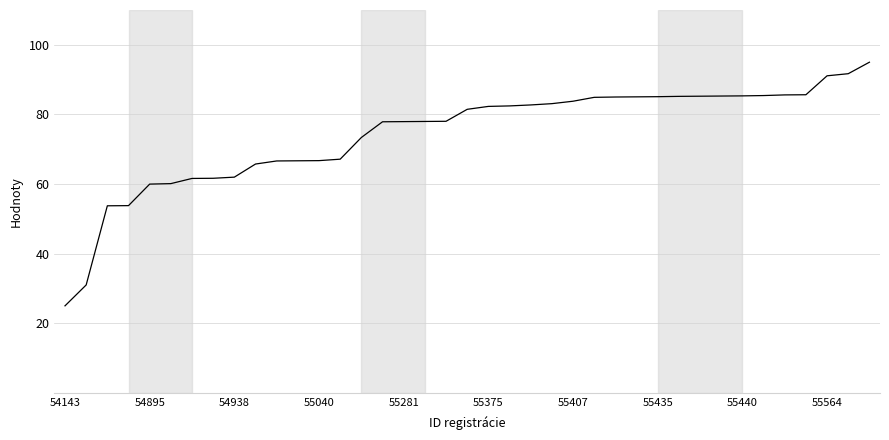

What is the minimum value shown in the chart?

25.0